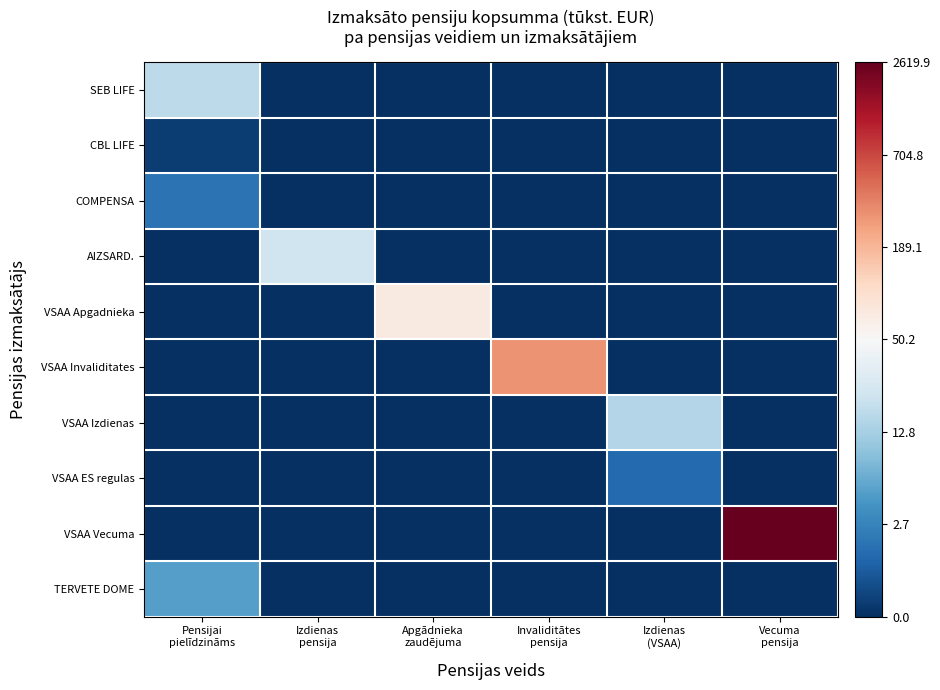

Rank the series at Invaliditātes pensija from lowest to highest value.

SEB LIFE, CBL LIFE, COMPENSA, AIZSARD., VSAA Apgadnieka, VSAA Izdienas, VSAA ES regulas, VSAA Vecuma, TERVETE DOME, VSAA Invaliditates